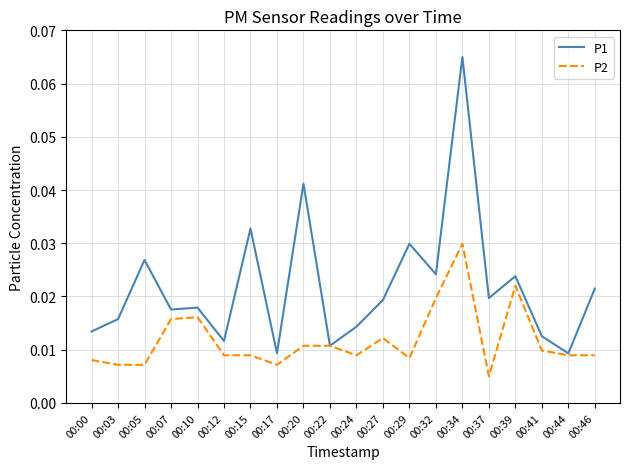

Which series has the largest total across all categories?

P1